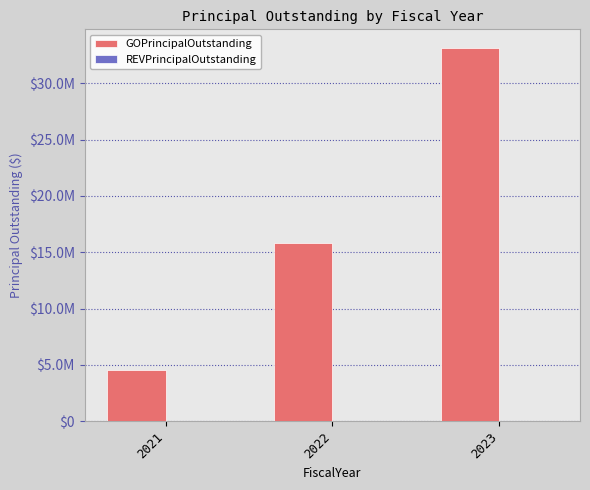

At which category does the chart reach its peak across all series?

2023